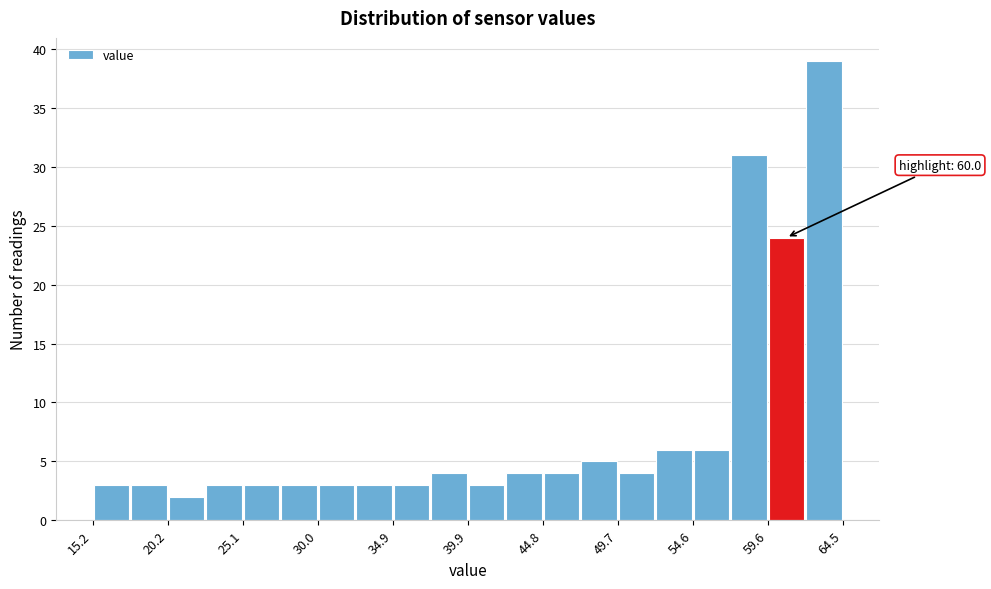

Which range on the x-axis has the tallest bar?

62.0 to 64.5